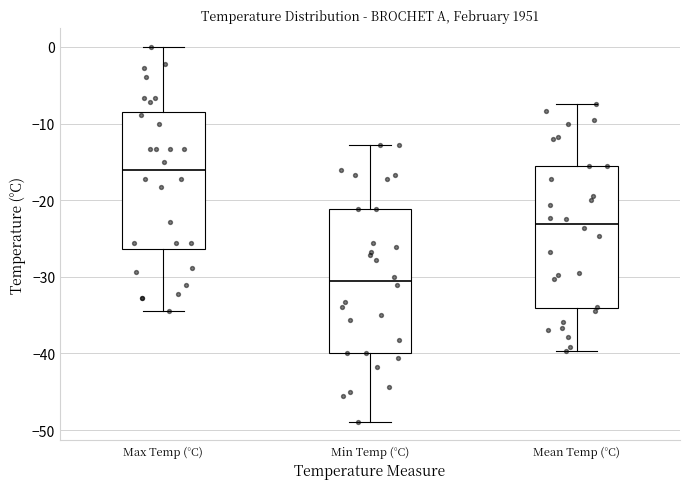

Reading left to right, read every box against the y-axis: the position of its median line, the range the box covers, and the ends of its whiskers. The values are not printed on the chart, so give them approximately, as read against the axis.

Max Temp (°C): median -16, box -26 to -8, whiskers -34 to 0
Min Temp (°C): median -31, box -40 to -21, whiskers -49 to -13
Mean Temp (°C): median -23, box -34 to -16, whiskers -40 to -7